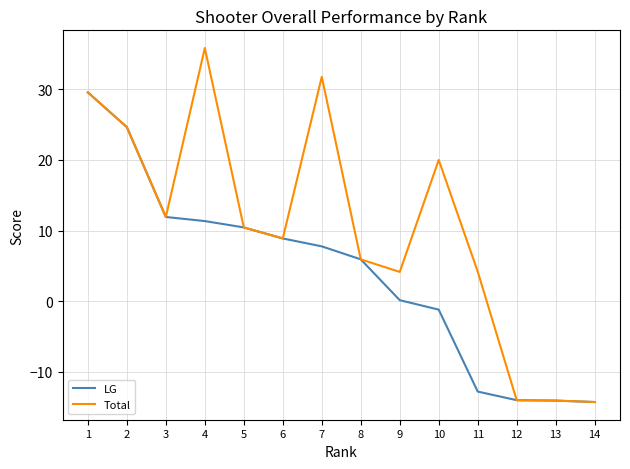

List the series in order of their overall mean, lowest first.

LG, Total